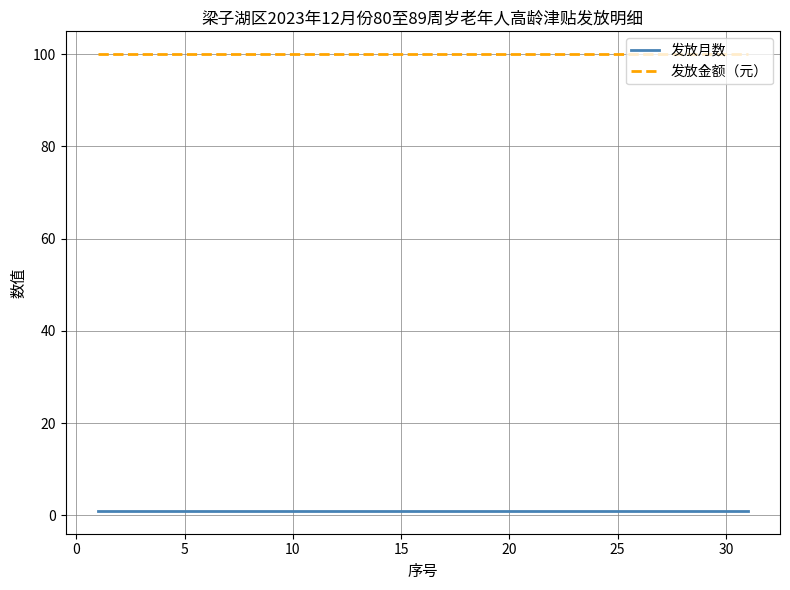

Which series has the largest total across all categories?

发放金额（元）